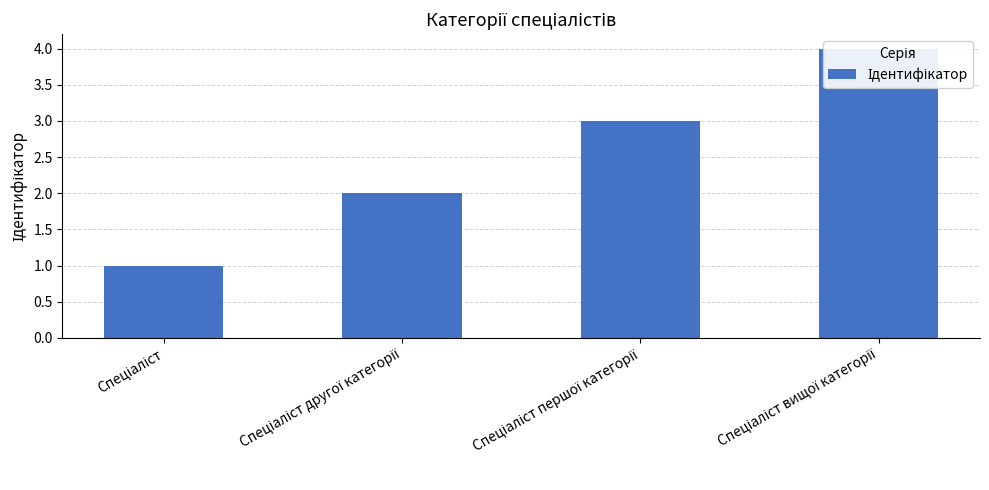

What is the maximum value shown in the chart?

4